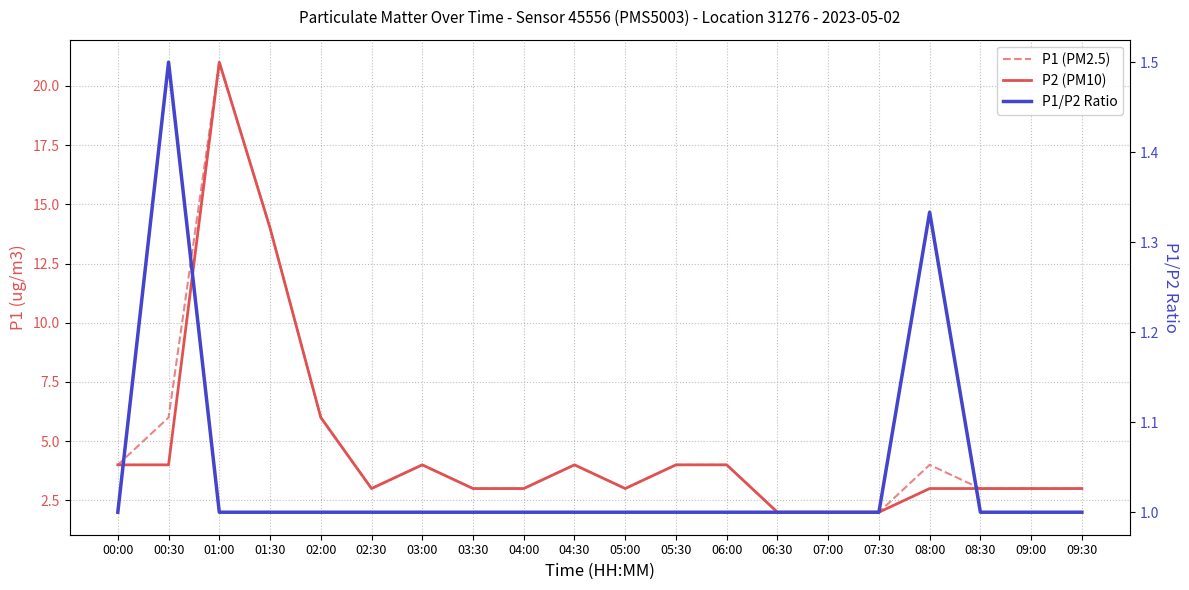

The P1/P2 Ratio series shows 0.7 at 02:30. True or false?

False